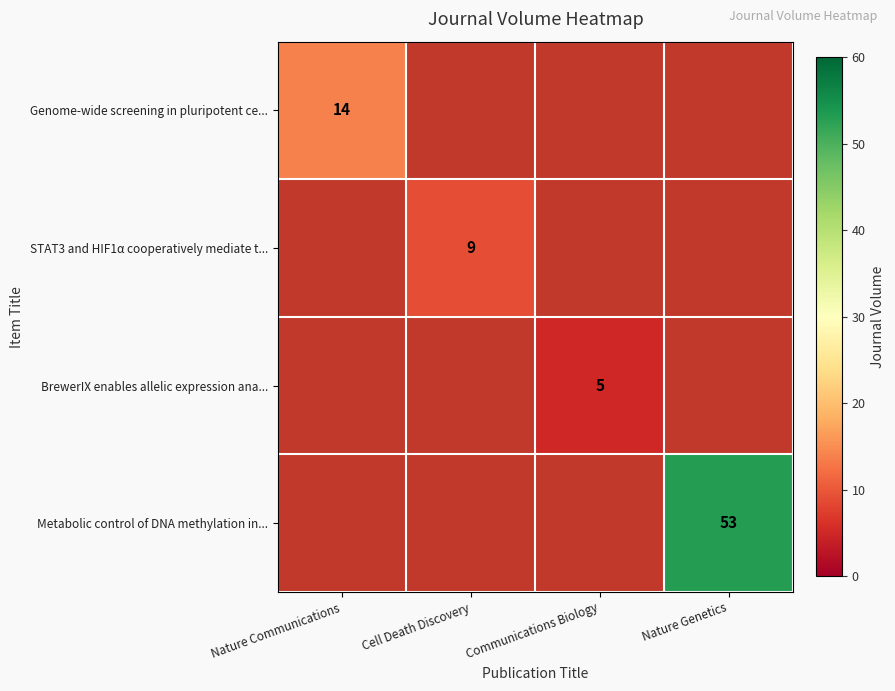

Is the value of Metabolic control of DNA methylation in... at Nature Genetics greater than the value of STAT3 and HIF1α cooperatively mediate t... at Cell Death Discovery?

Yes